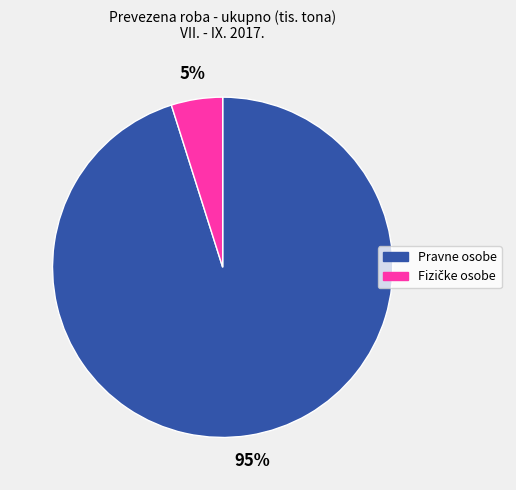

Does any single category account for the majority?

Yes